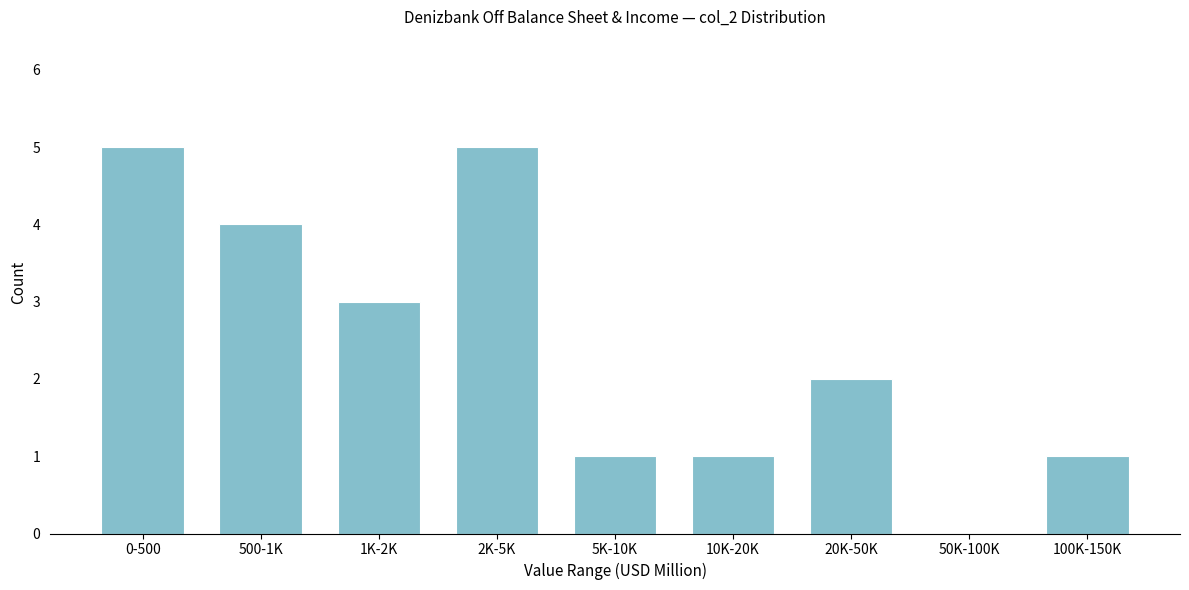

Reading left to right, extract all data points from this chart.

0-500=5	500-1K=4	1K-2K=3	2K-5K=5	5K-10K=1	10K-20K=1	20K-50K=2	50K-100K=0	100K-150K=1